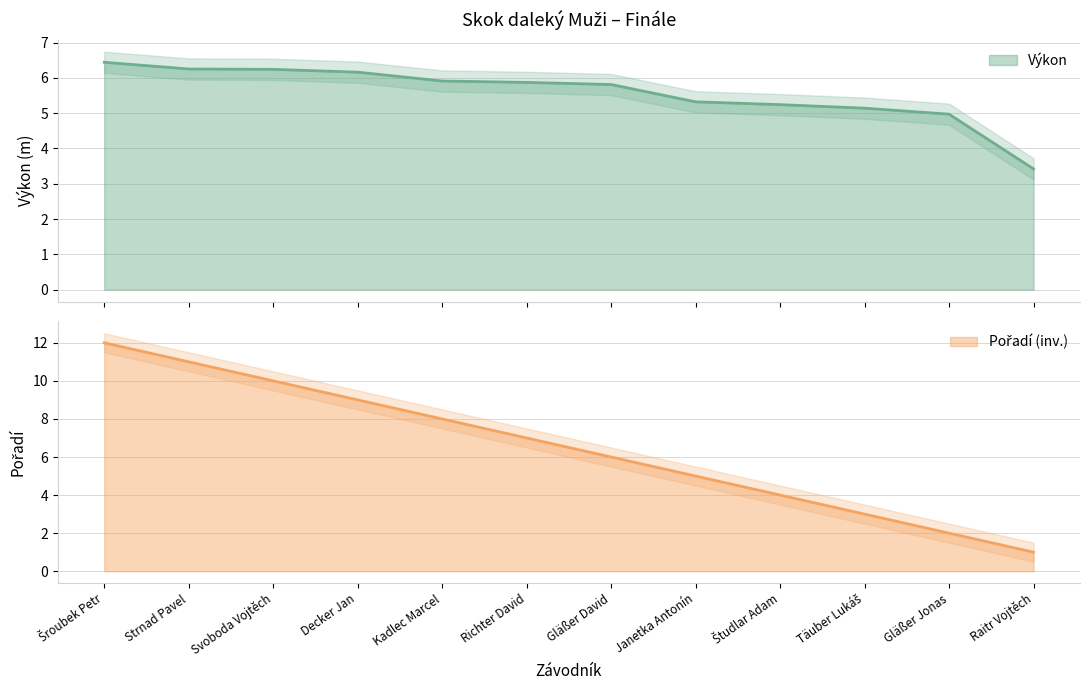

True or false: Výkon and Pořadí intersect in this chart.

True